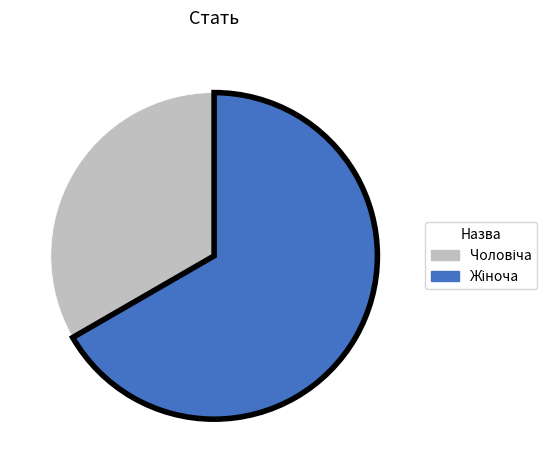

Does any single category account for the majority?

Yes